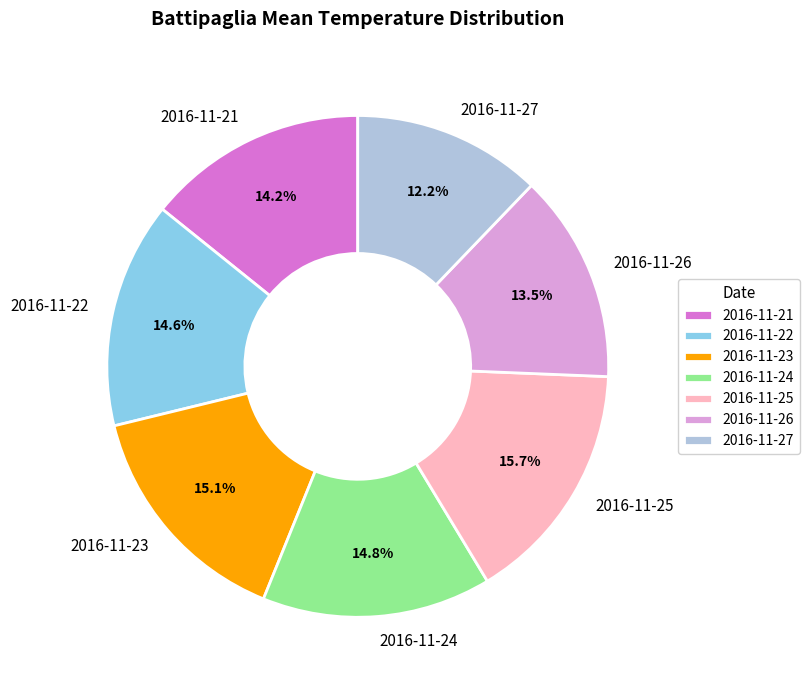

What percentage is the 2016-11-27 slice, to the nearest percent?

12%